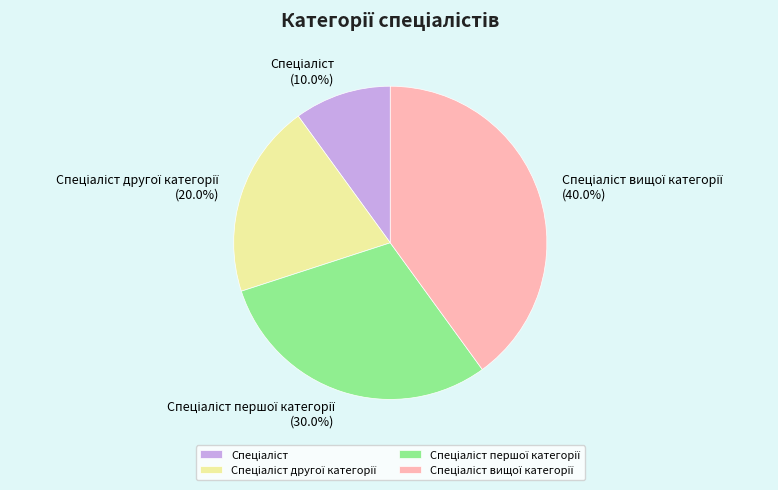

Is there a majority slice in this chart?

No